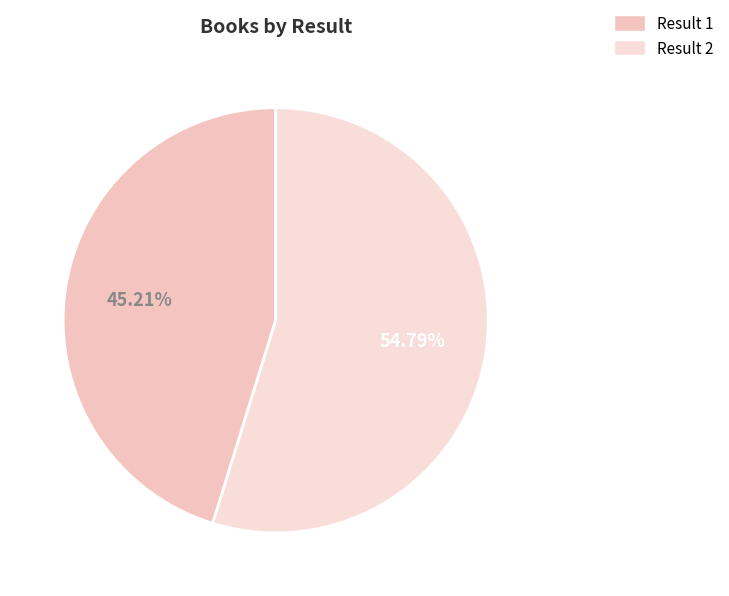

How many slices are in this pie chart?

2